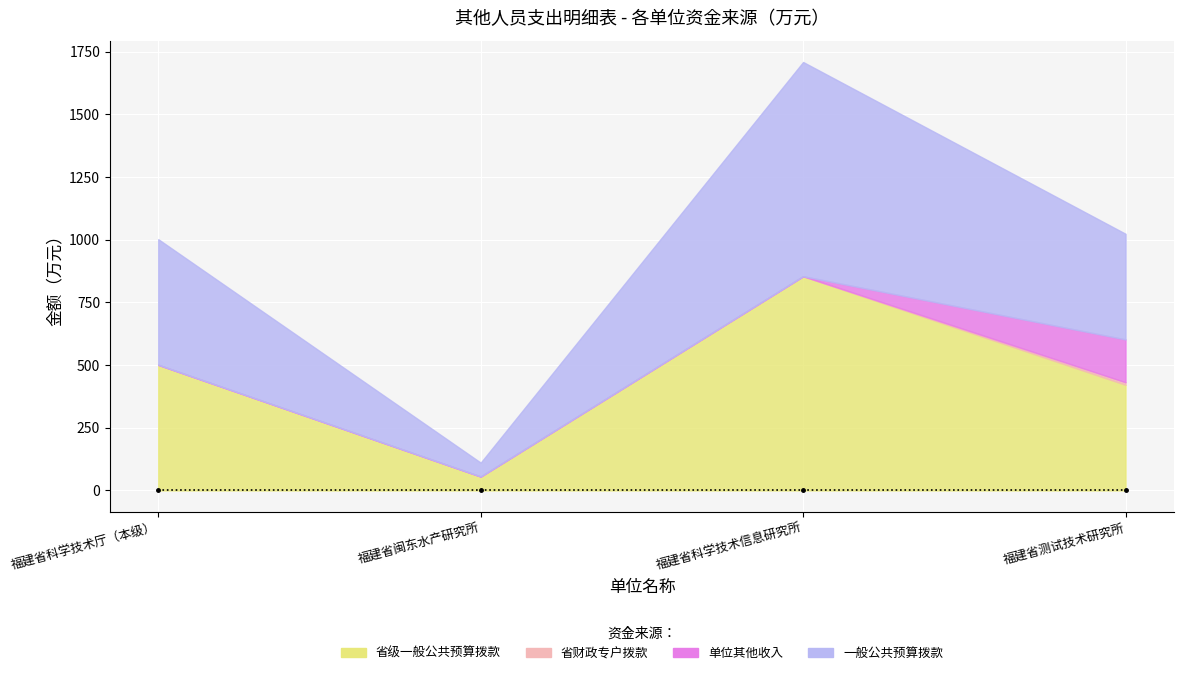

How many lines are shown in the chart?

5